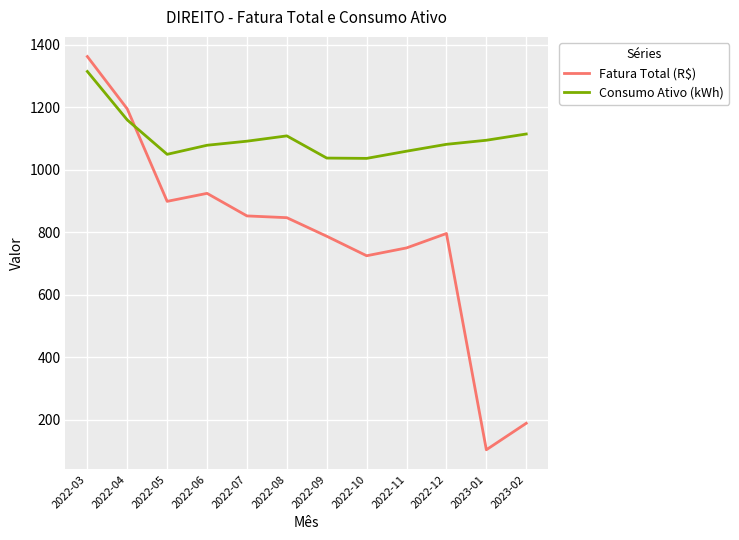

How many intersections are there between Fatura Total (R$) and Consumo Ativo (kWh)?

1